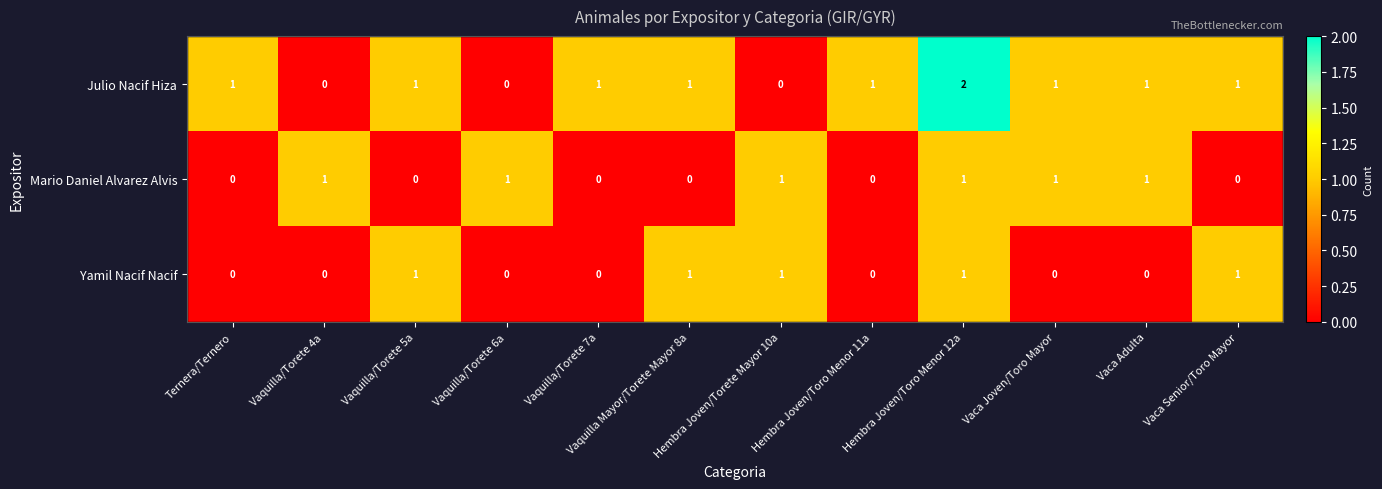

How many Julio Nacif Hiza values are between 1 and 2?

9